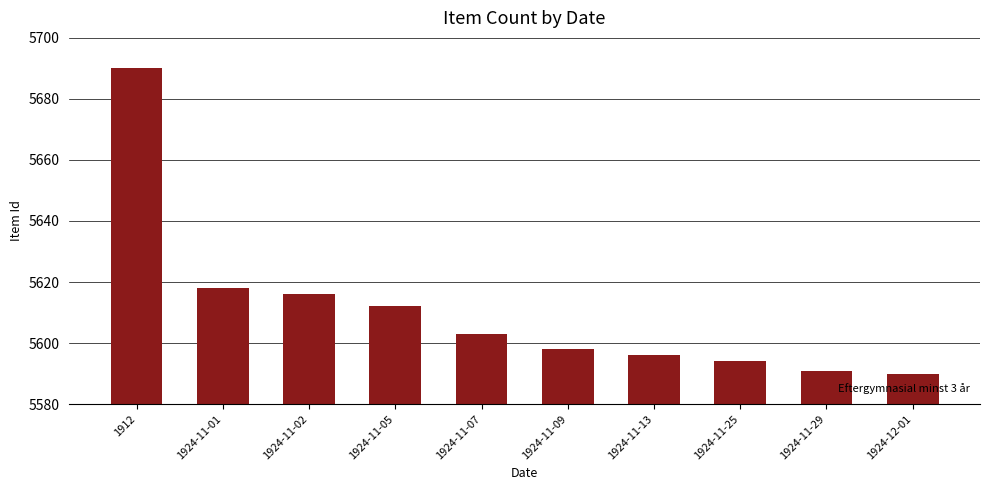

What is the minimum value shown in the chart?

5590